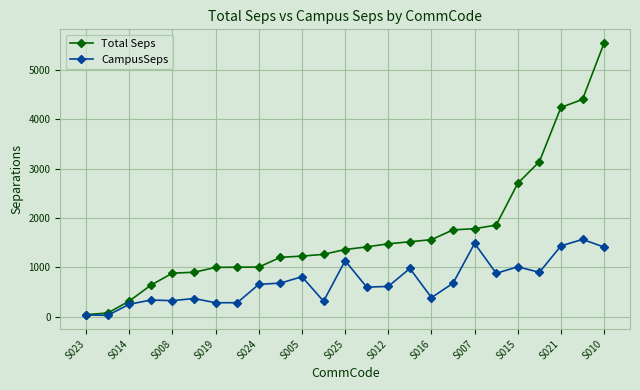

At how many categories does at least one series exceed 3490?

3